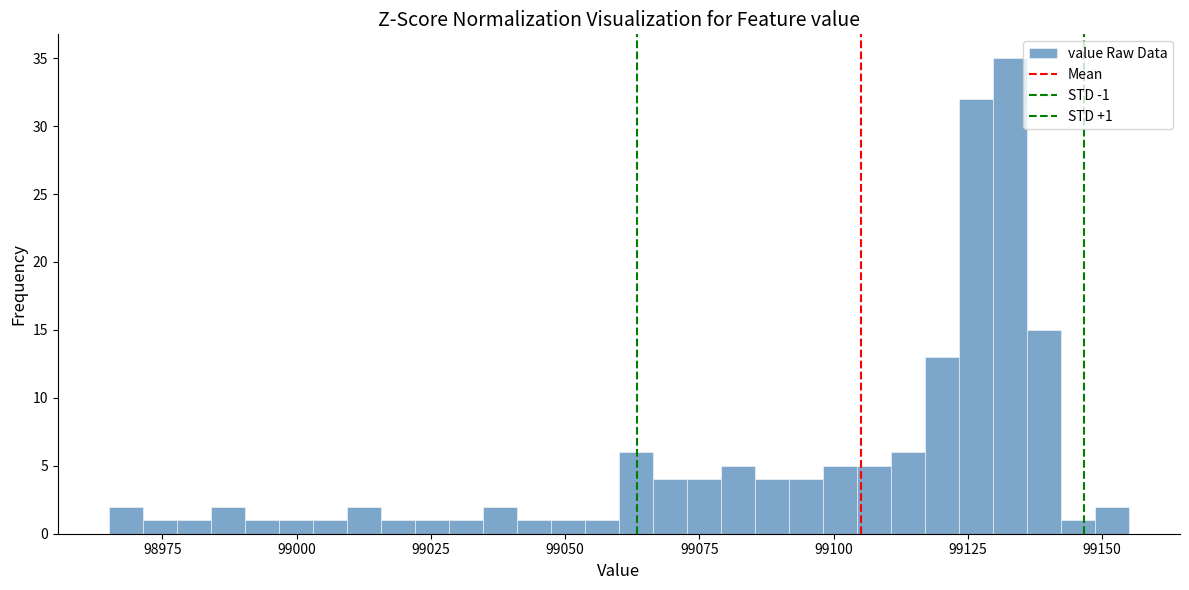

Around what value on the x-axis is the tallest bar? Give the approximate position of its centre, as read against the axis.

99135